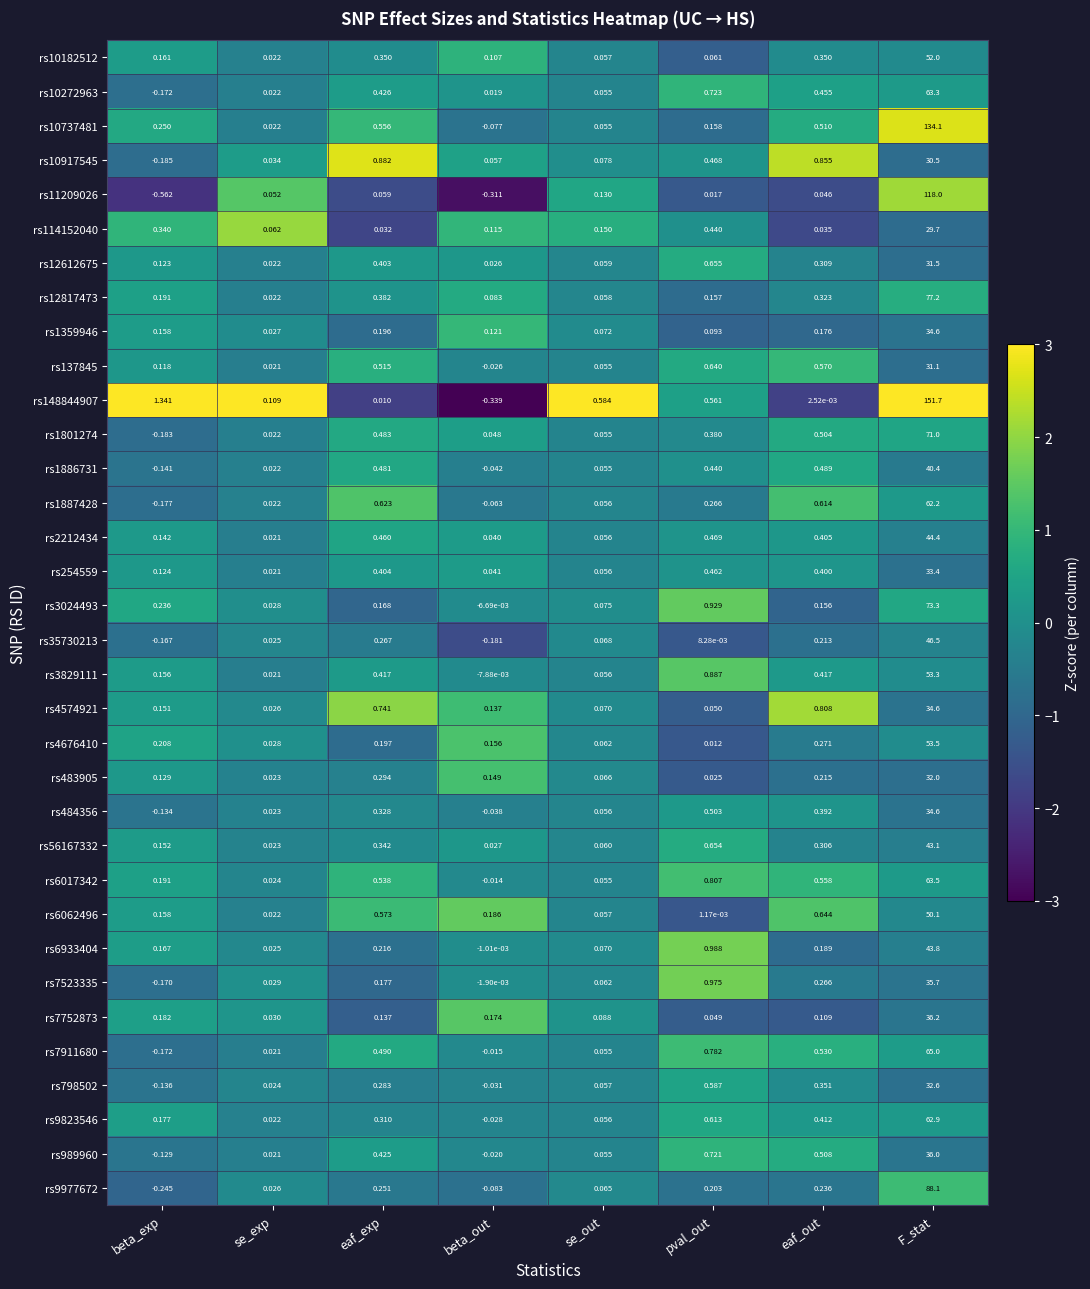

What is the difference between the highest and lowest values at beta_exp?

1.9